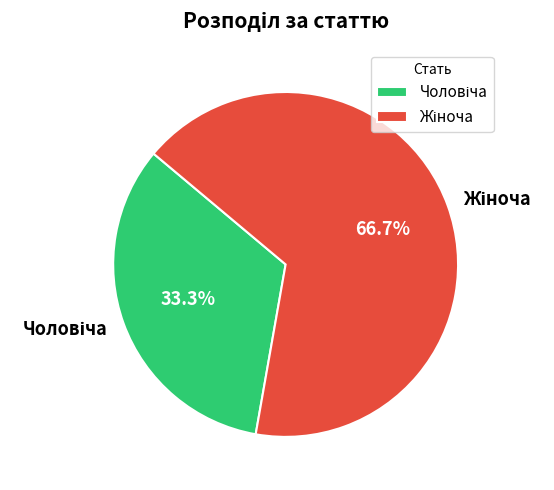

Is there a majority slice in this chart?

Yes